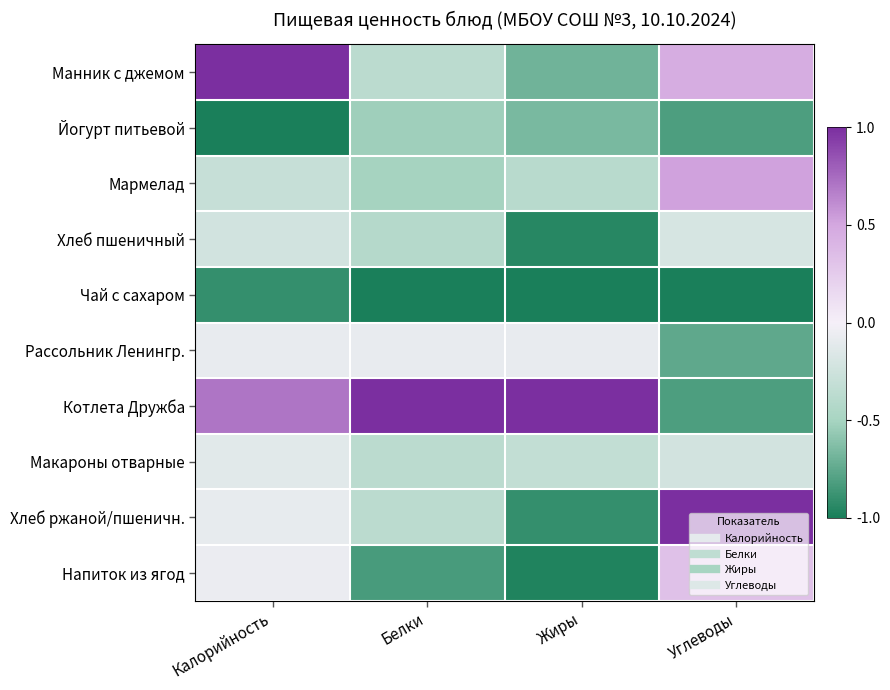

Reading left to right, transcribe all the data shown in this chart.

Манник с джемом: Калорийность=1.0	Белки=-0.4	Жиры=-0.7	Углеводы=0.5
Йогурт питьевой: Калорийность=-1.0	Белки=-0.5	Жиры=-0.7	Углеводы=-0.8
Мармелад: Калорийность=-0.3	Белки=-0.5	Жиры=-0.4	Углеводы=0.5
Хлеб пшеничный: Калорийность=-0.2	Белки=-0.4	Жиры=-0.9	Углеводы=-0.2
Чай с сахаром: Калорийность=-0.9	Белки=-1.0	Жиры=-1.0	Углеводы=-1.0
Рассольник Ленингр.: Калорийность=-0.1	Белки=-0.1	Жиры=-0.1	Углеводы=-0.8
Котлета Дружба: Калорийность=0.7	Белки=1.0	Жиры=1.0	Углеводы=-0.8
Макароны отварные: Калорийность=-0.1	Белки=-0.4	Жиры=-0.3	Углеводы=-0.2
Хлеб ржаной/пшеничн.: Калорийность=-0.1	Белки=-0.4	Жиры=-0.9	Углеводы=1.0
Напиток из ягод: Калорийность=-0.1	Белки=-0.8	Жиры=-1.0	Углеводы=0.3